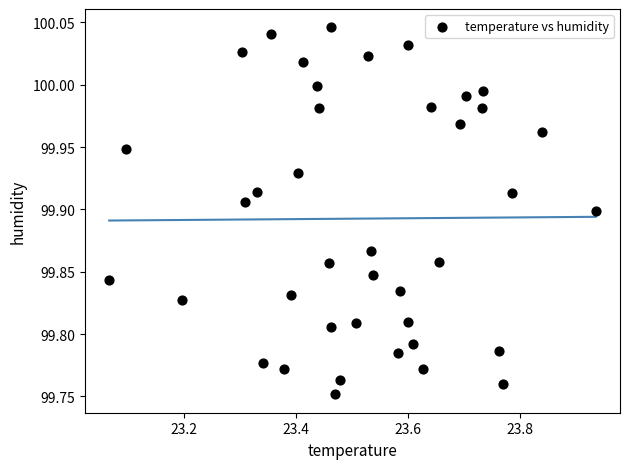

What is the range of X values (max minus min)?

0.9